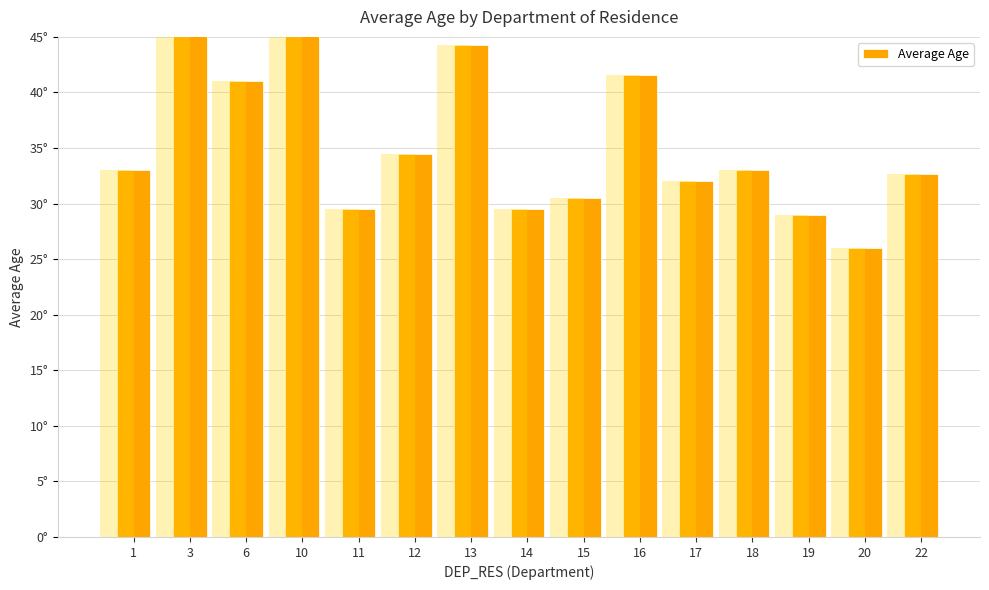

What is the sum of the values at 1 and 19?

62.0